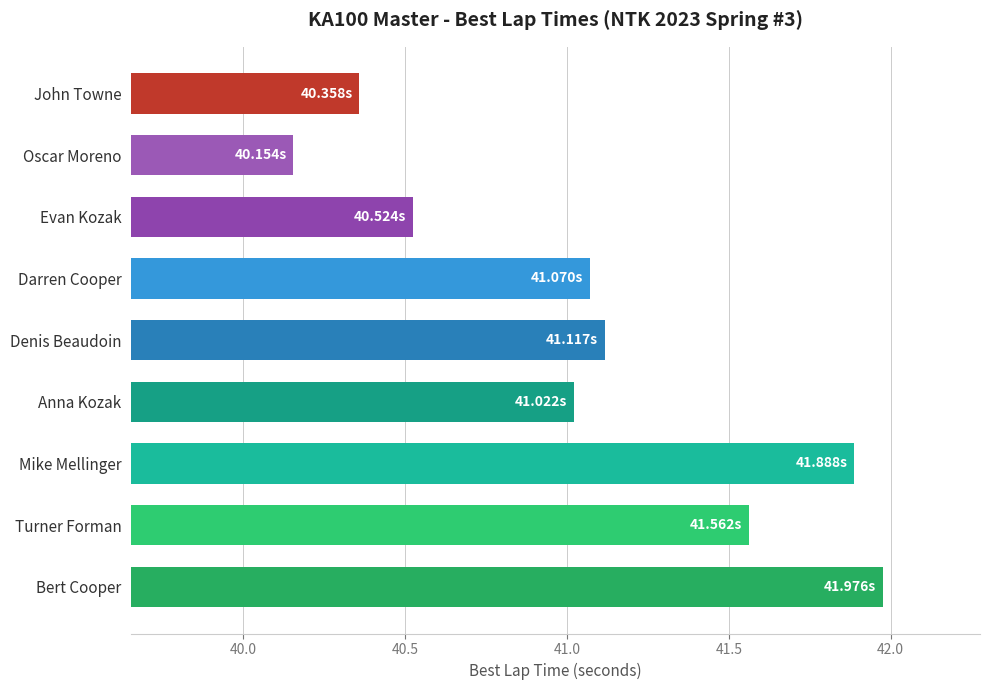

At which label is the value closest to 41?

Anna Kozak